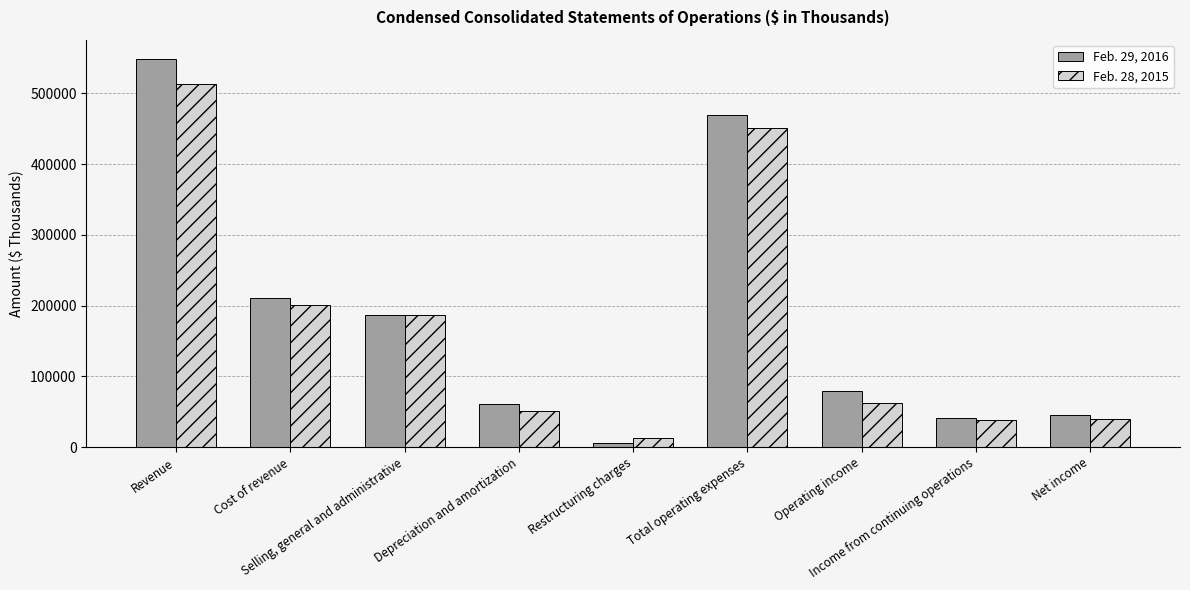

List the series in order of their peak value, lowest first.

Feb. 28, 2015, Feb. 29, 2016